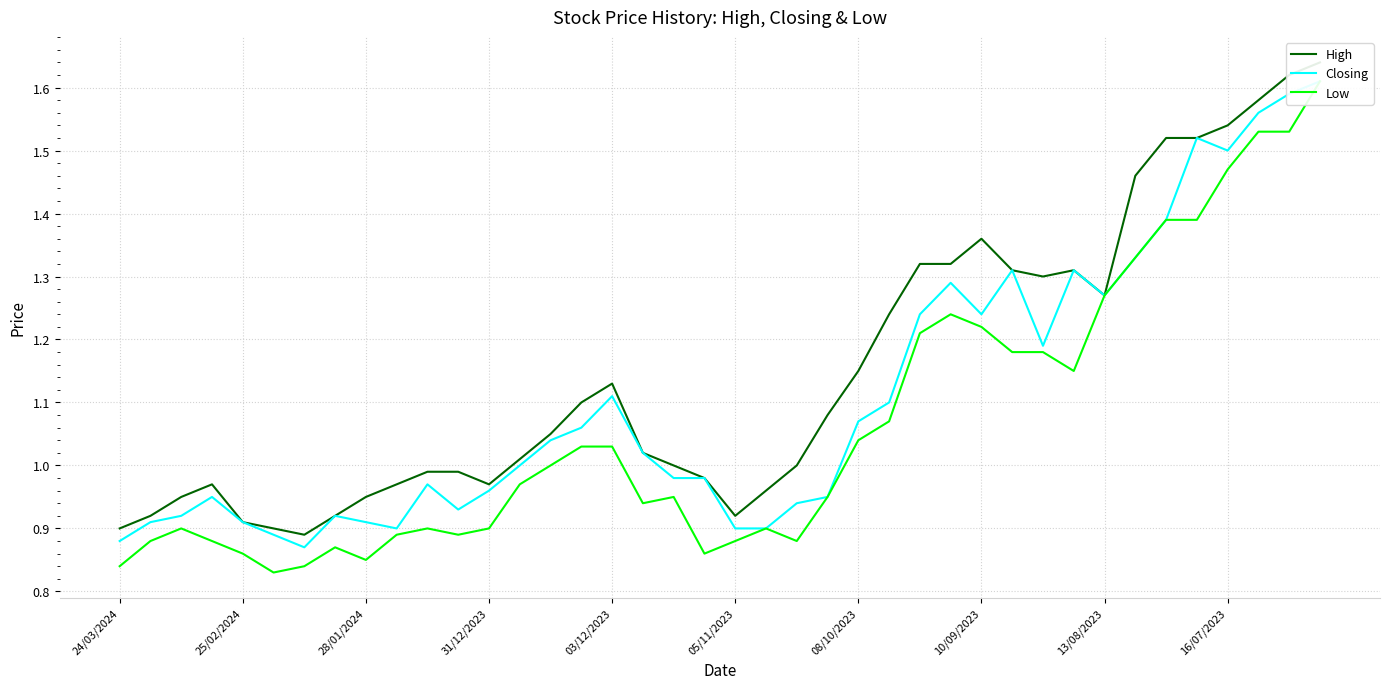

What is the greatest value displayed?

1.6